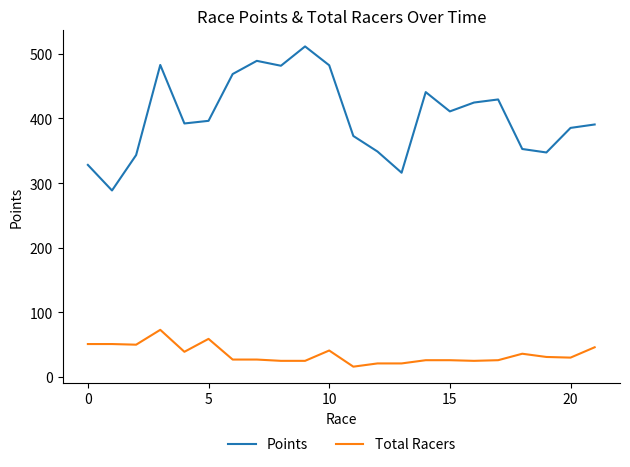

What is the maximum value for Points?

511.5